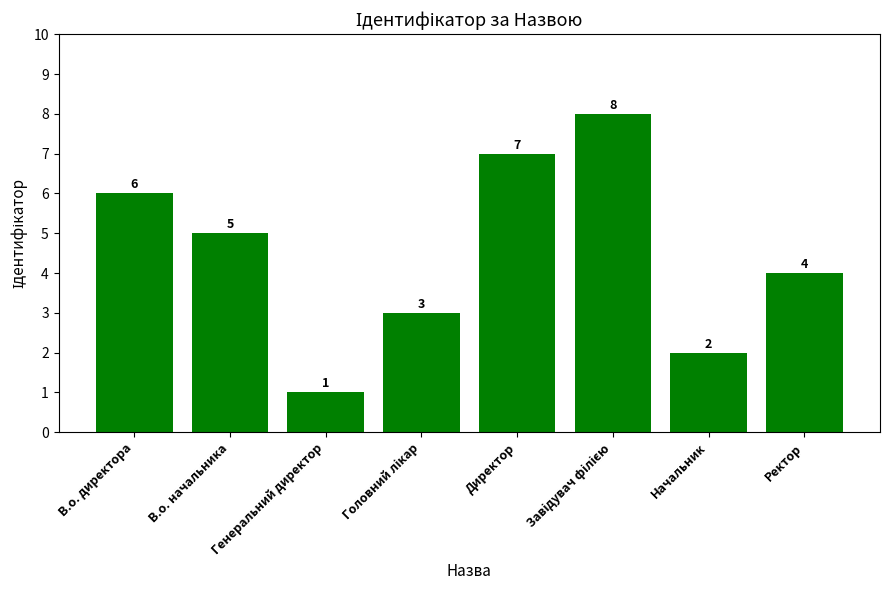

What is the ratio of the value at В.о. директора to the value at Директор?

0.9